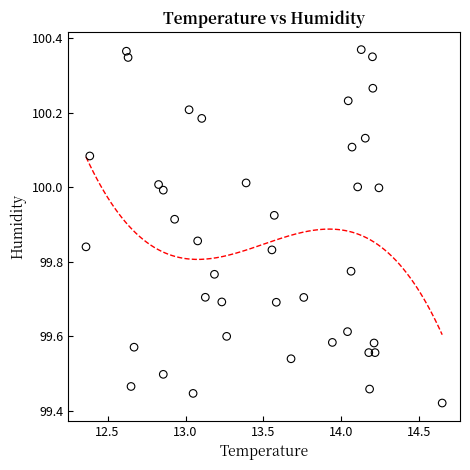

What is the range of Y values (max minus min)?

0.9